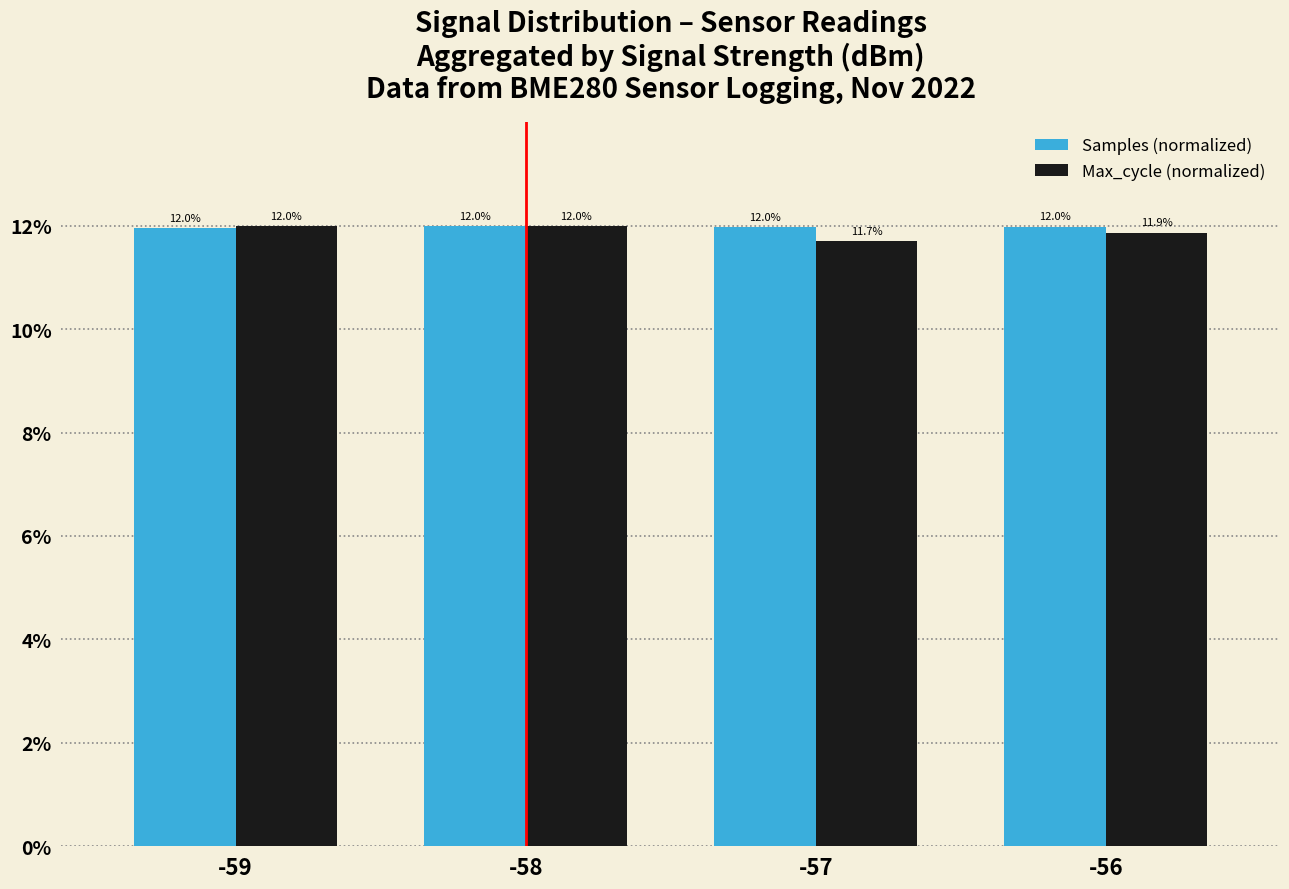

List the series in order of their overall mean, highest first.

Samples (normalized), Max_cycle (normalized)